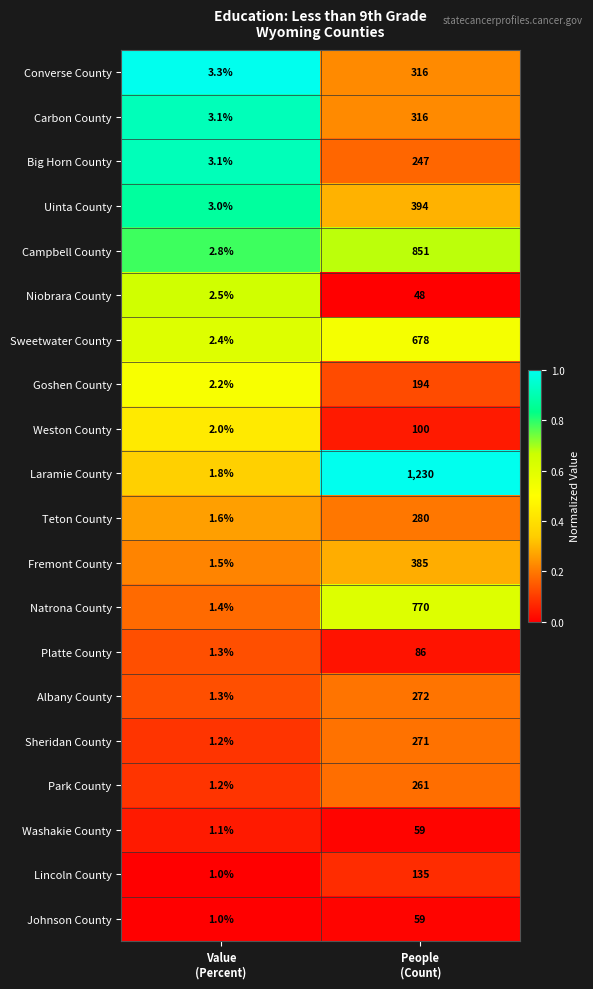

What is the minimum value shown in the chart?

1.0